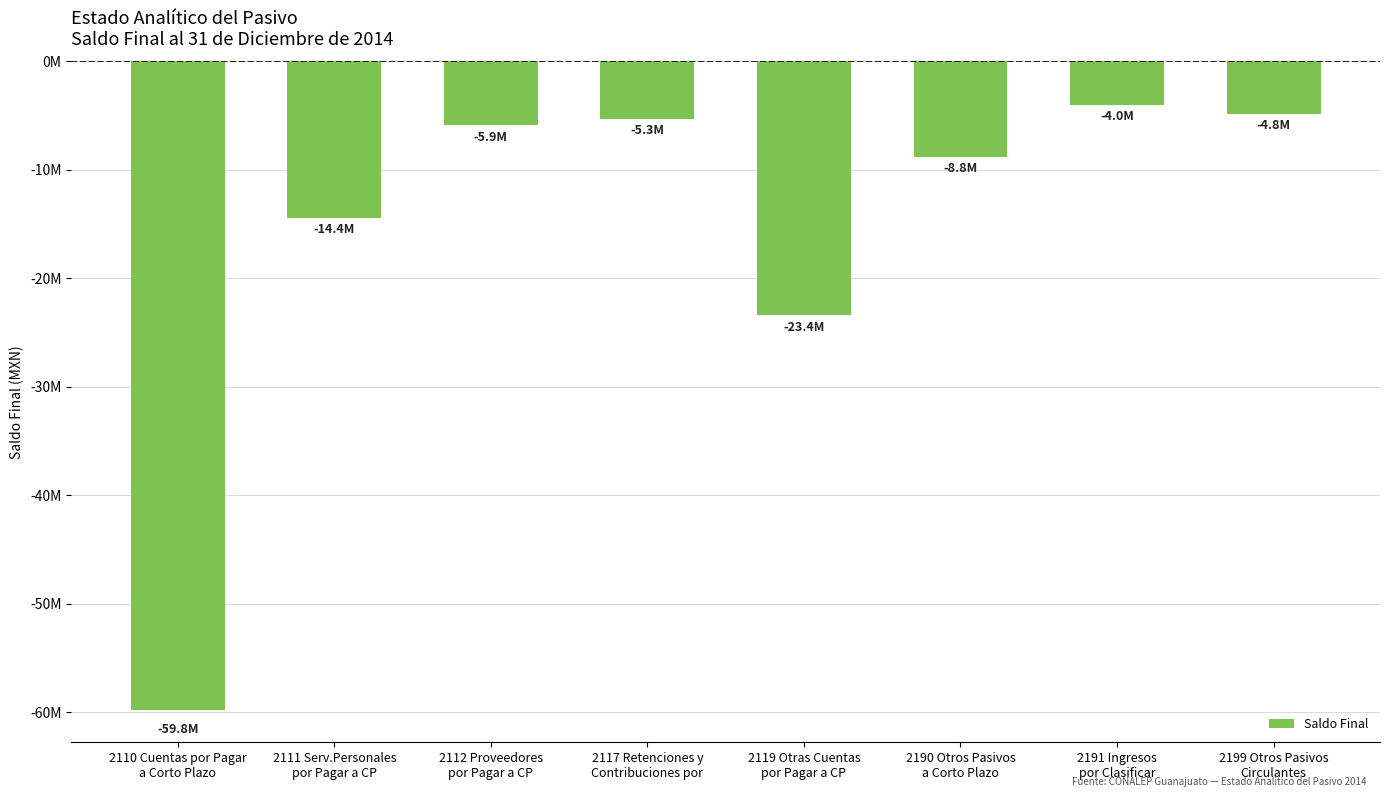

At which category does the chart reach its peak across all series?

2191 Ingresos
por Clasificar